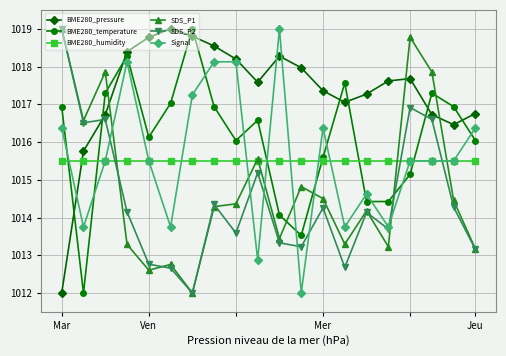

What is the lowest value of the SDS_P2 series?

1012.0